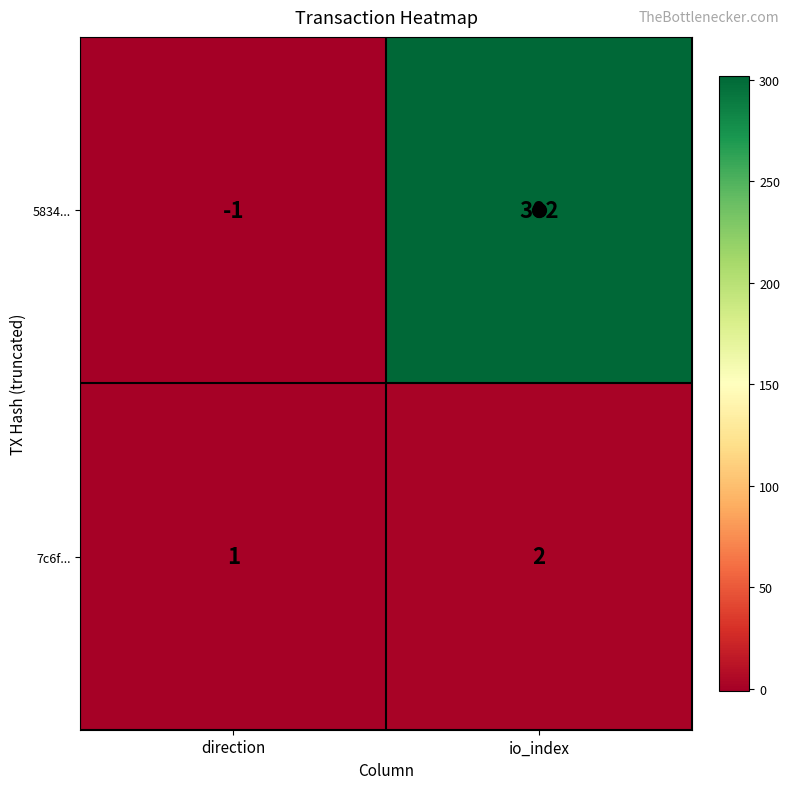

List the labels in order of 7c6f... value, largest first.

io_index, direction